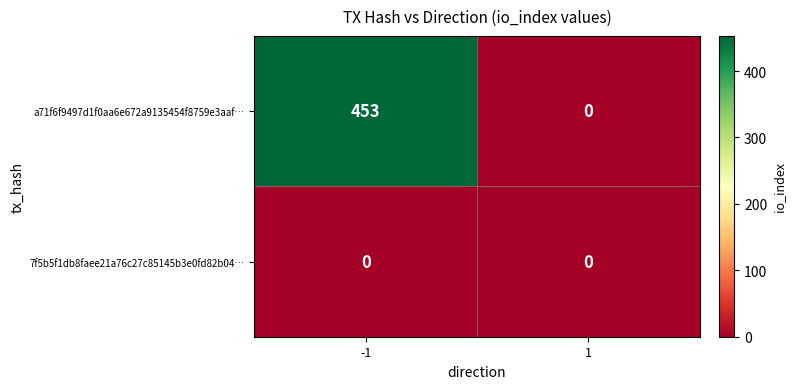

Which label corresponds to the largest value in the chart?

-1